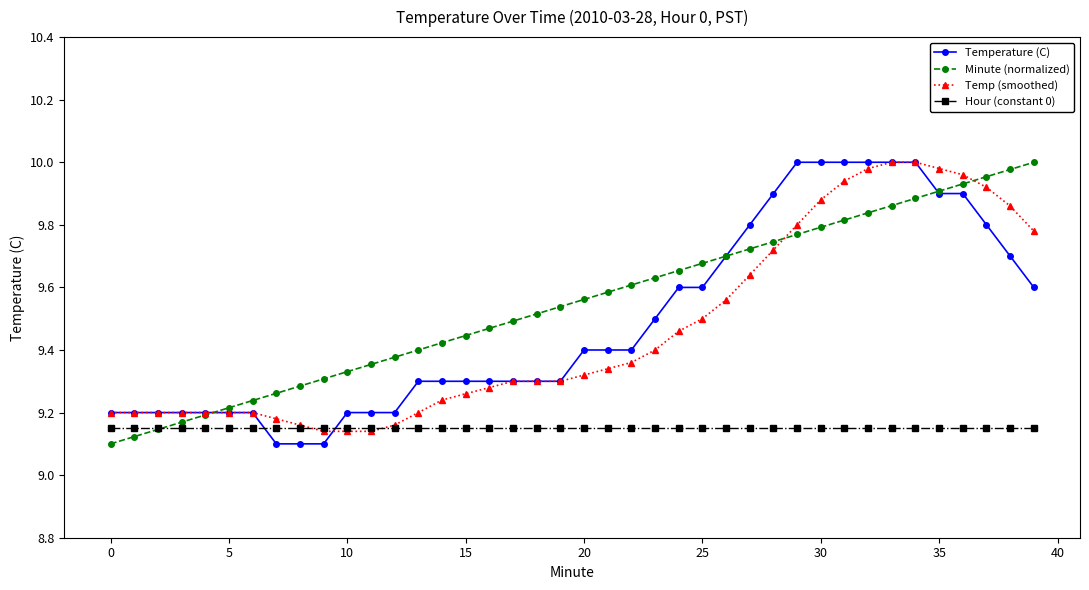

At how many categories does at least one series exceed 9?

40